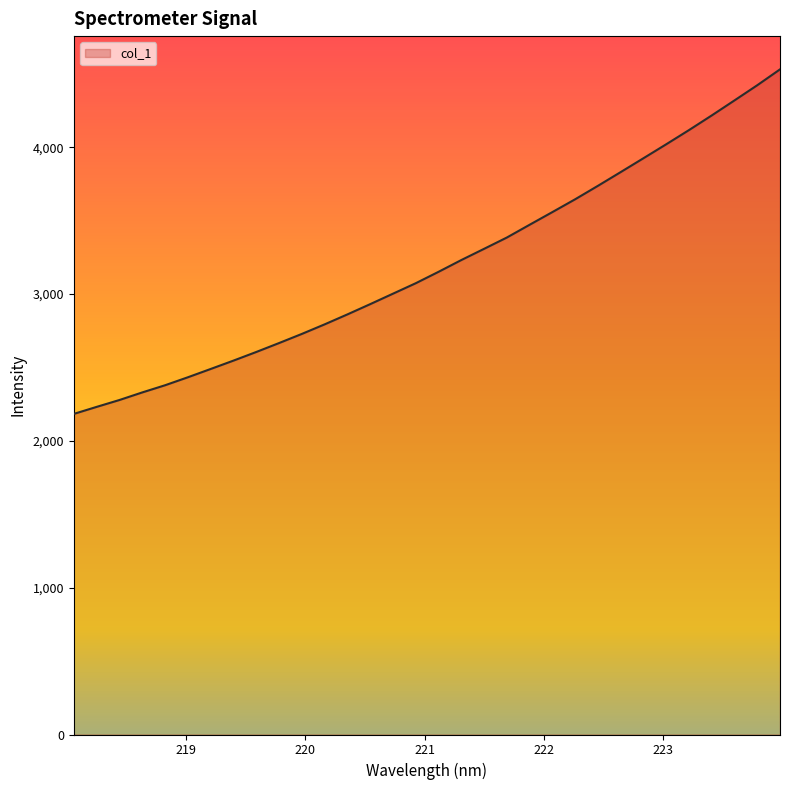

What is the smallest value displayed?

2183.3